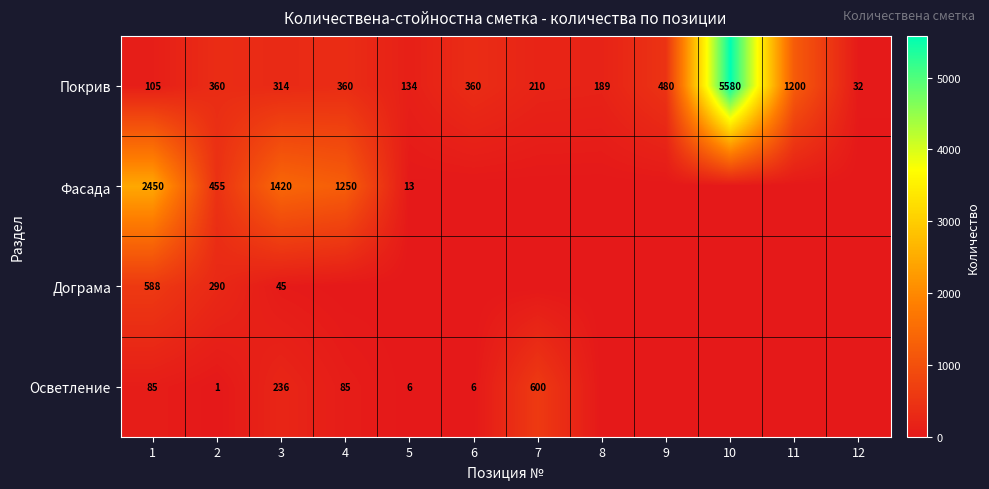

Rank the series at 2 from highest to lowest value.

Фасада, Покрив, Дограма, Осветление